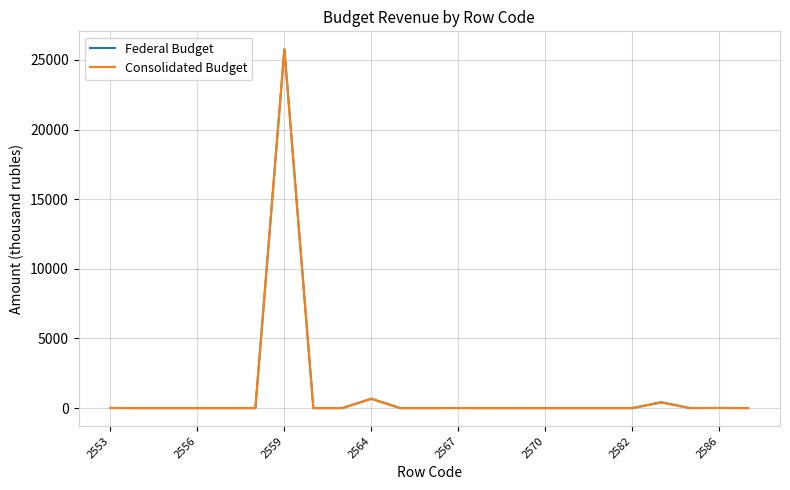

What is the difference between the maximum and minimum values in the Federal Budget series?

25764